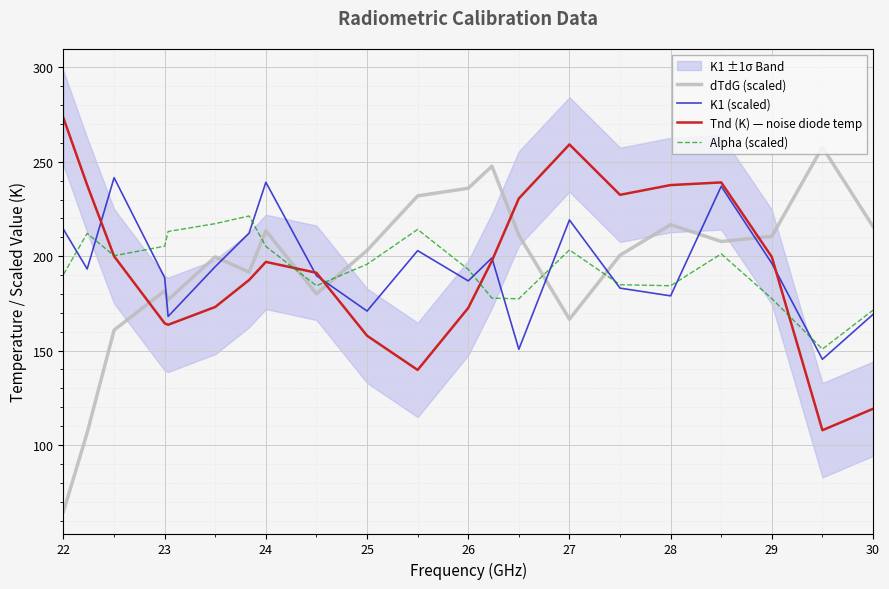

What is the value of the Tnd (K) — noise diode temp point at the 15th from the left?

259.2